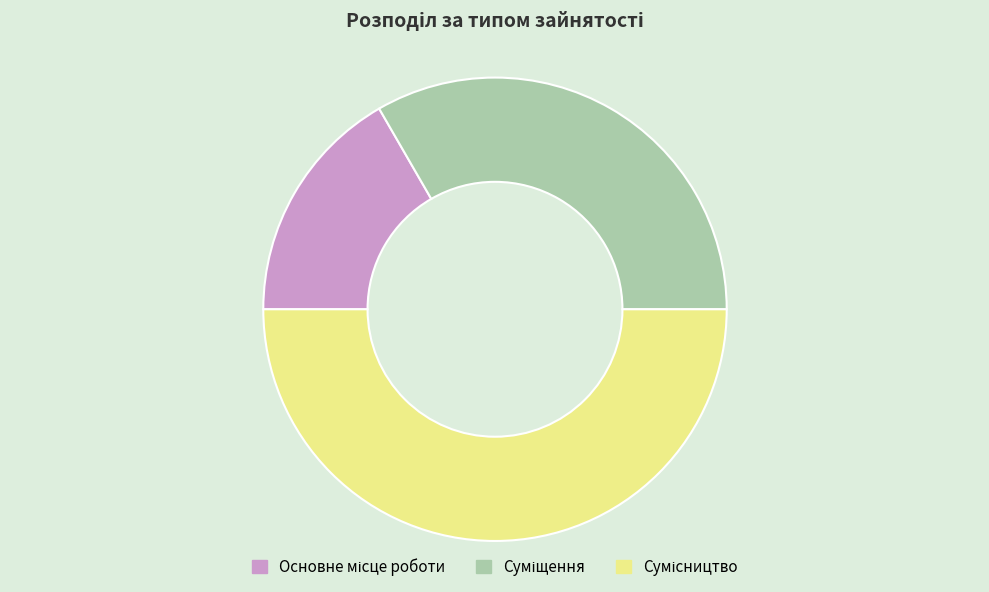

To the nearest percent, what is the combined percentage of Суміщення and Основне місце роботи?

50%